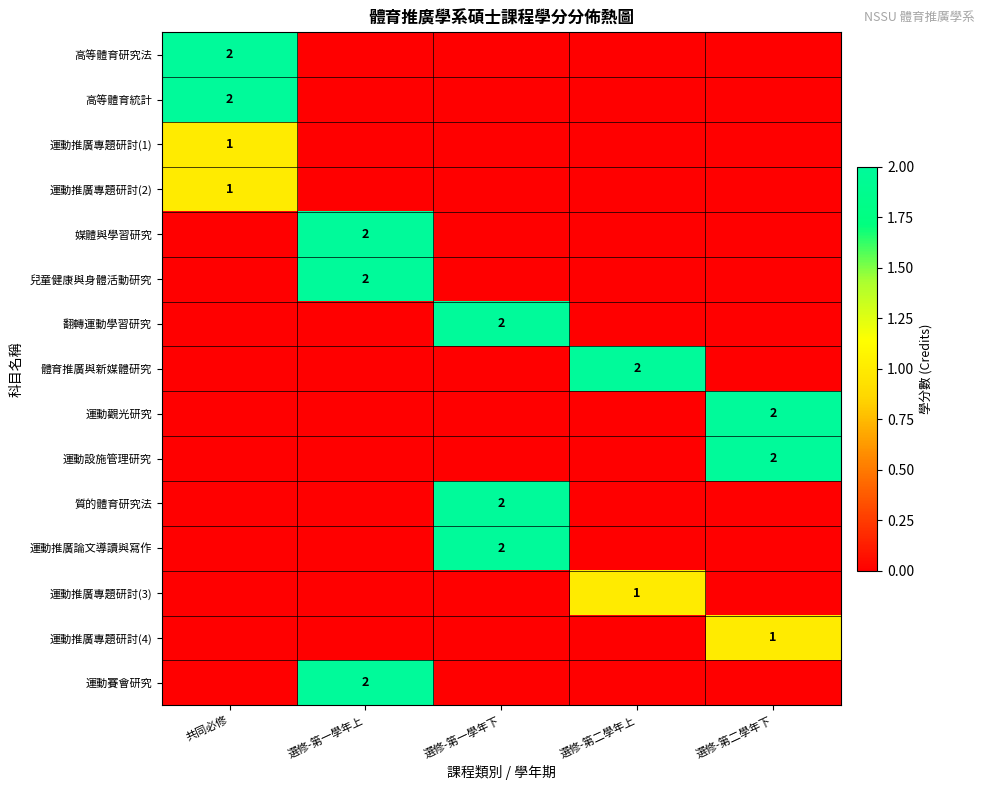

What is the total value across all series at 選修-第一學年下?

6